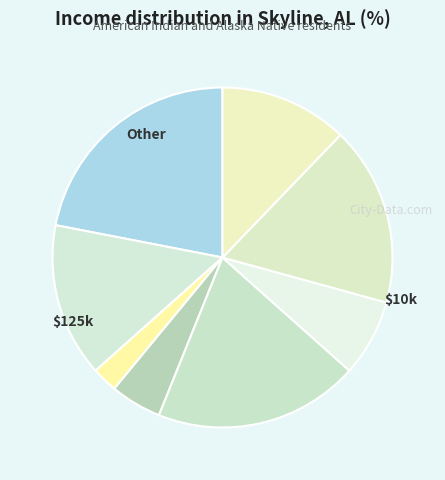

Count the number of slices in the pie.

8